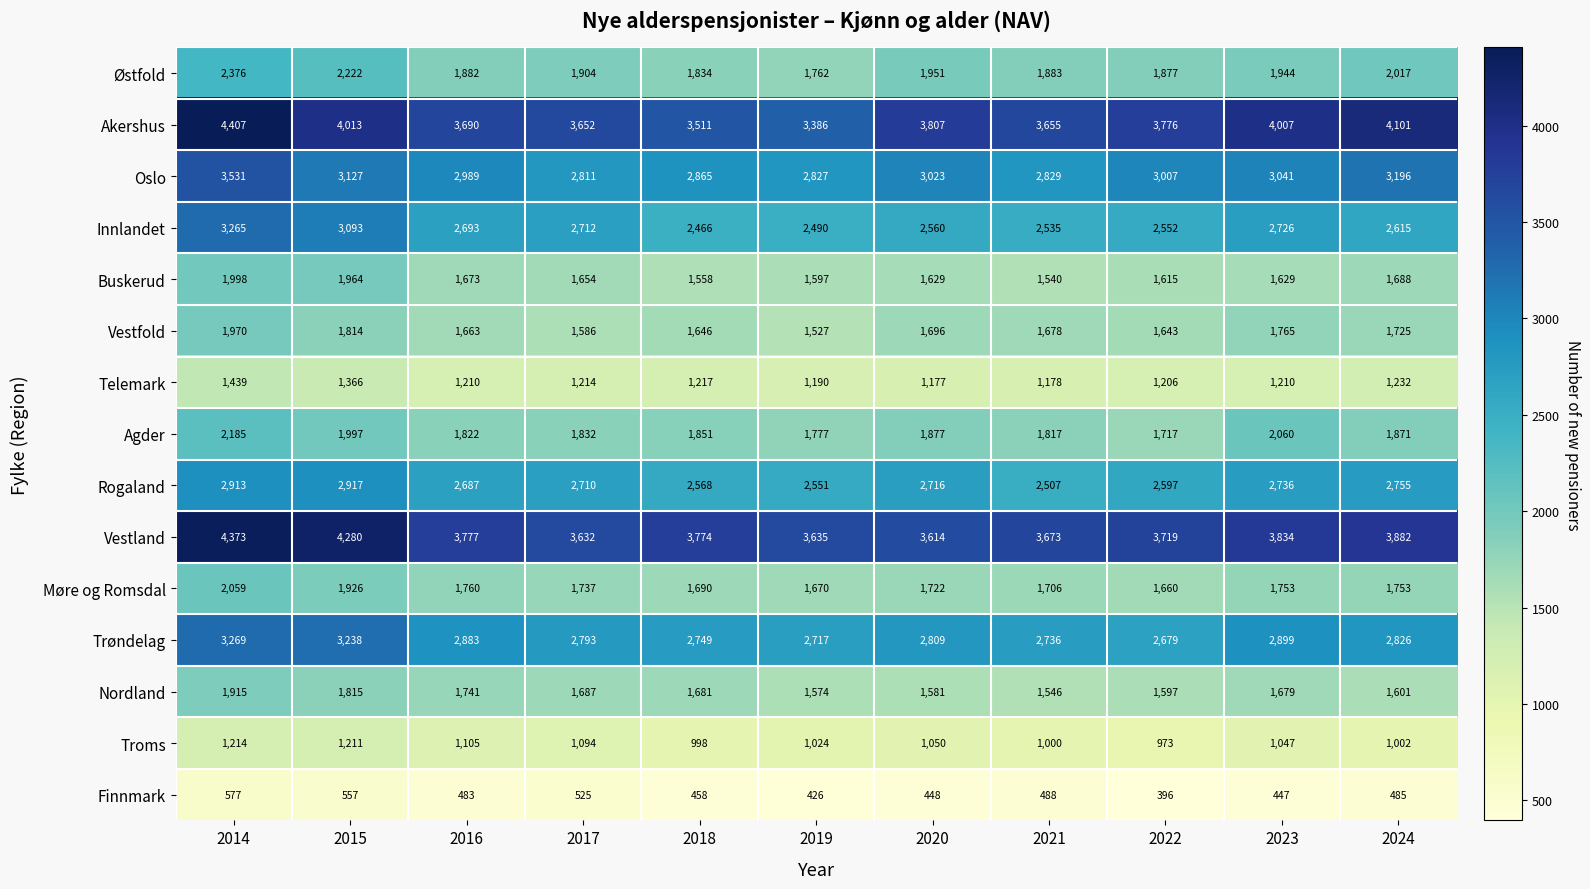

Is it true that Troms equals 998 at 2018?

True